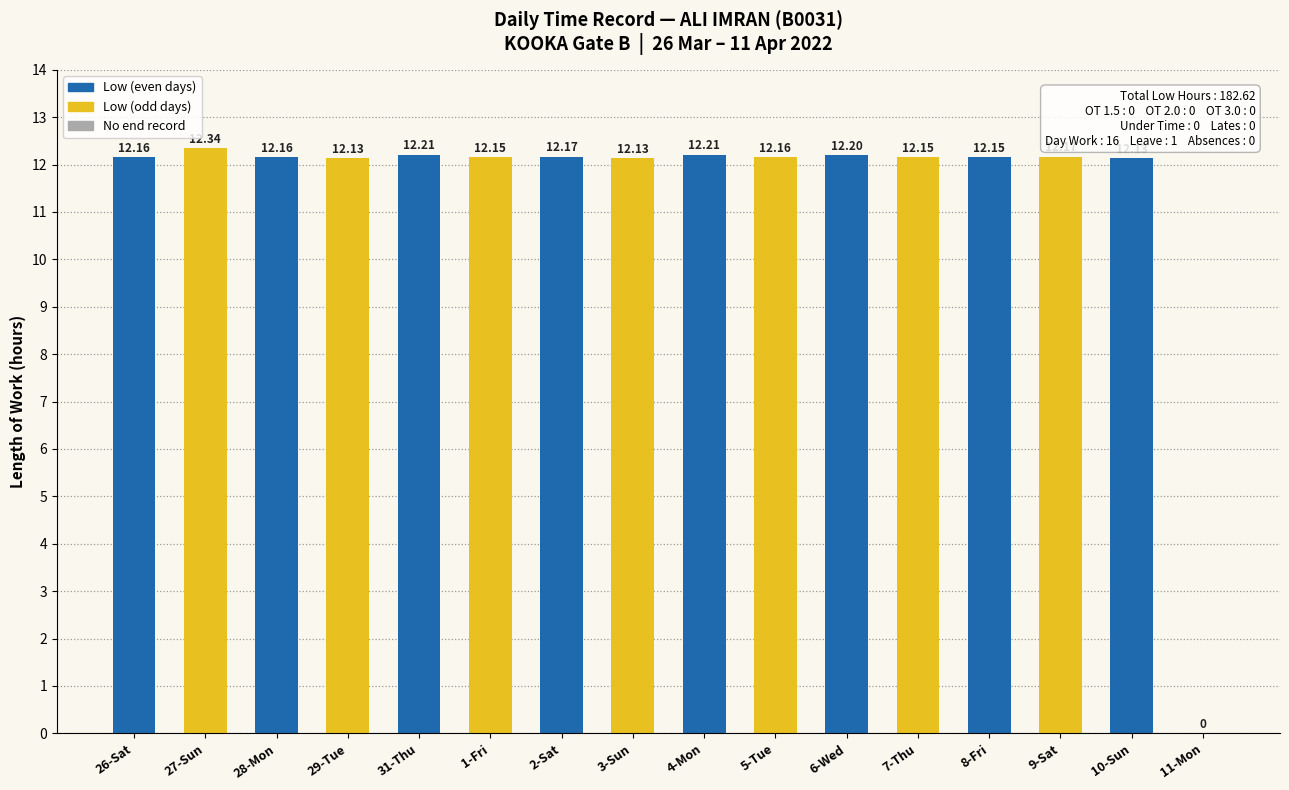

Between 7-Thu and 11-Mon, which is larger?

7-Thu